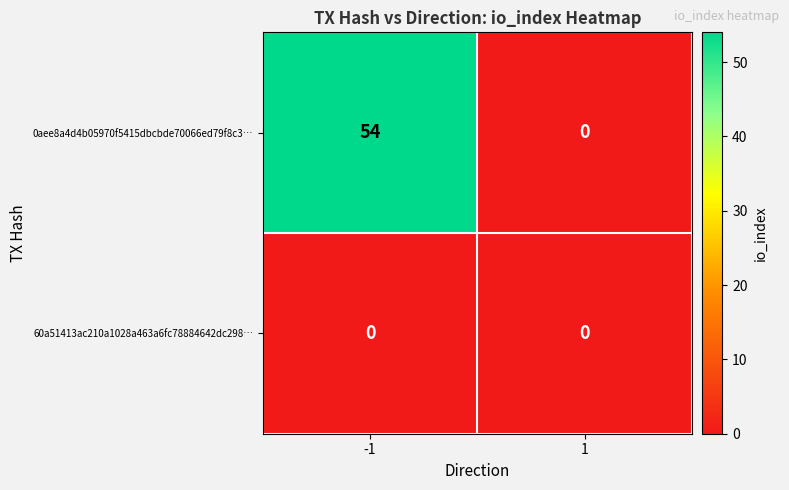

The value of 0aee8a4d4b05970f5415dbcbde70066ed79f8c3… at 1 is -21. True or false?

False